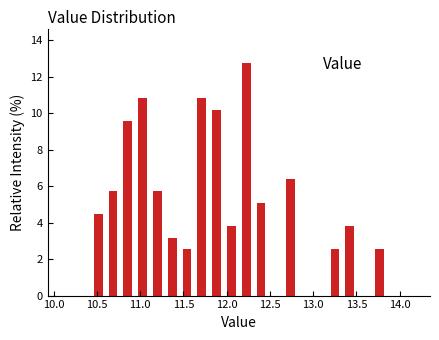

Read against the x-axis, roughly where is the centre of the tallest bar?

12.25